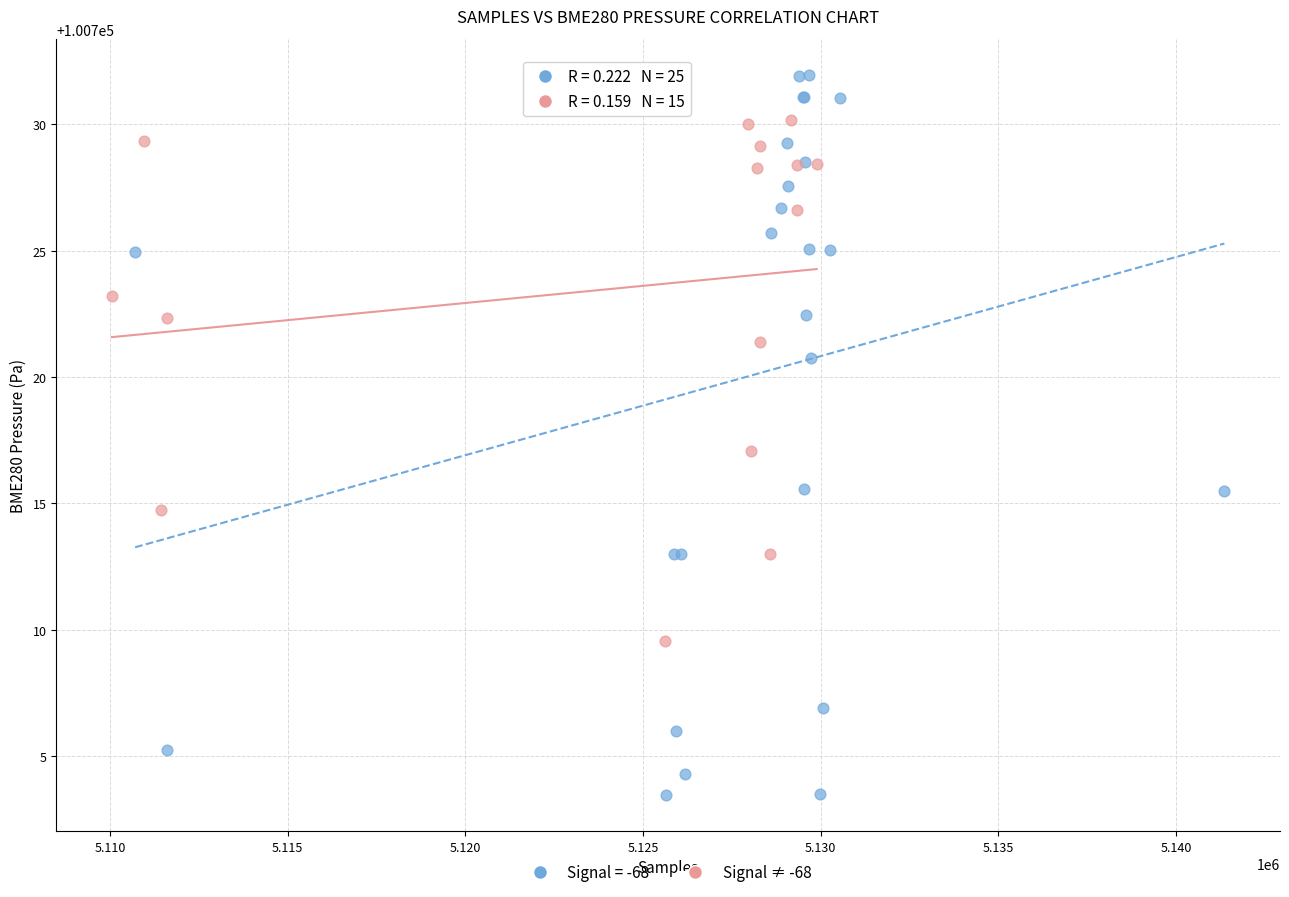

Which series has the widest spread of Y values?

Signal = -68